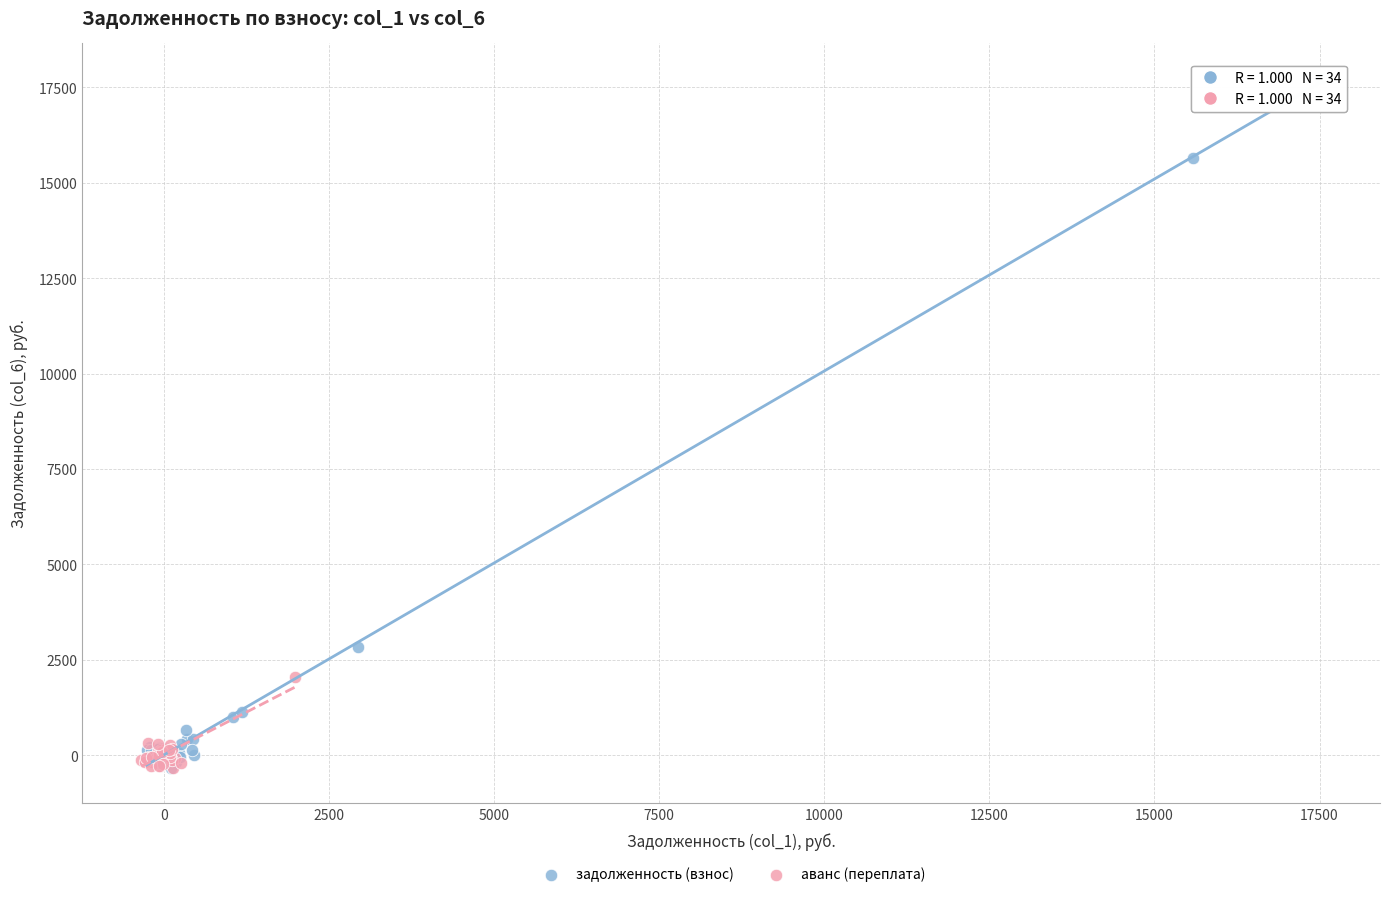

Which series reaches the maximum Y coordinate?

задолженность (взнос)